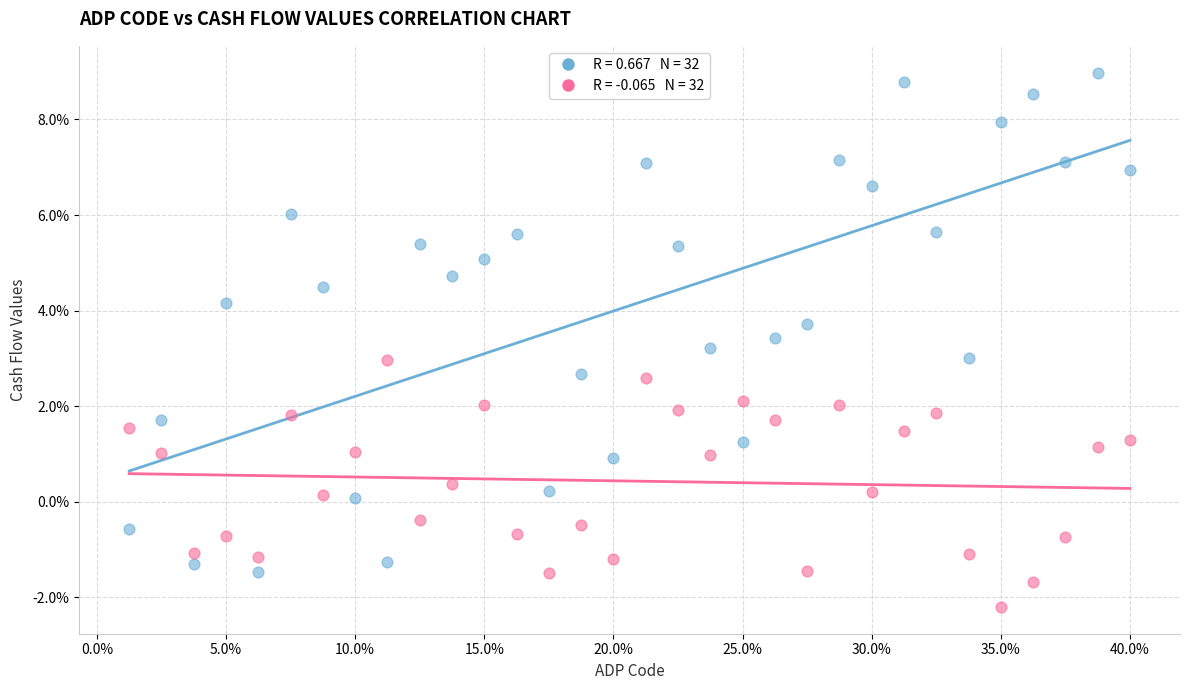

Across all data points, what is the range of Y values (max minus min)?

11.2